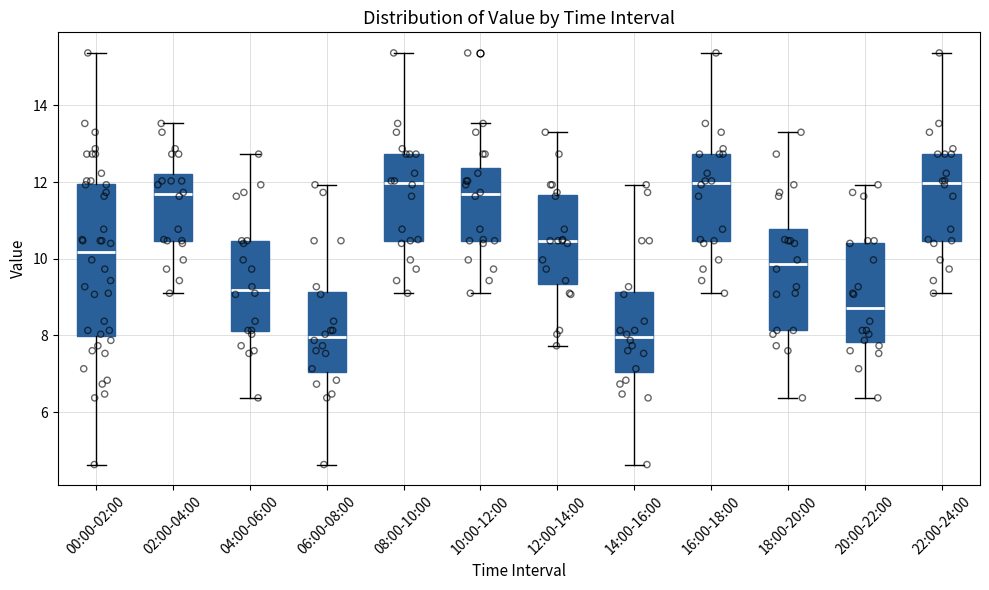

Reading left to right, transcribe this box plot: for each box, give where its median line is, the range the box spans, and where its two whiskers end, as read against the y-axis. The values are not printed on the chart, so give them approximately, as read against the axis.

00:00-02:00: median 10.2, box 8.0 to 12.0, whiskers 4.6 to 15.4
02:00-04:00: median 11.6, box 10.4 to 12.2, whiskers 9.2 to 13.6
04:00-06:00: median 9.2, box 8.2 to 10.4, whiskers 6.4 to 12.8
06:00-08:00: median 8.0, box 7.0 to 9.2, whiskers 4.6 to 12.0
08:00-10:00: median 12.0, box 10.4 to 12.8, whiskers 9.2 to 15.4
10:00-12:00: median 11.6, box 10.4 to 12.4, whiskers 9.2 to 13.6
12:00-14:00: median 10.4, box 9.4 to 11.6, whiskers 7.8 to 13.4
14:00-16:00: median 8.0, box 7.0 to 9.2, whiskers 4.6 to 12.0
16:00-18:00: median 12.0, box 10.4 to 12.8, whiskers 9.2 to 15.4
18:00-20:00: median 9.8, box 8.2 to 10.8, whiskers 6.4 to 13.4
20:00-22:00: median 8.8, box 7.8 to 10.4, whiskers 6.4 to 12.0
22:00-24:00: median 12.0, box 10.4 to 12.8, whiskers 9.2 to 15.4